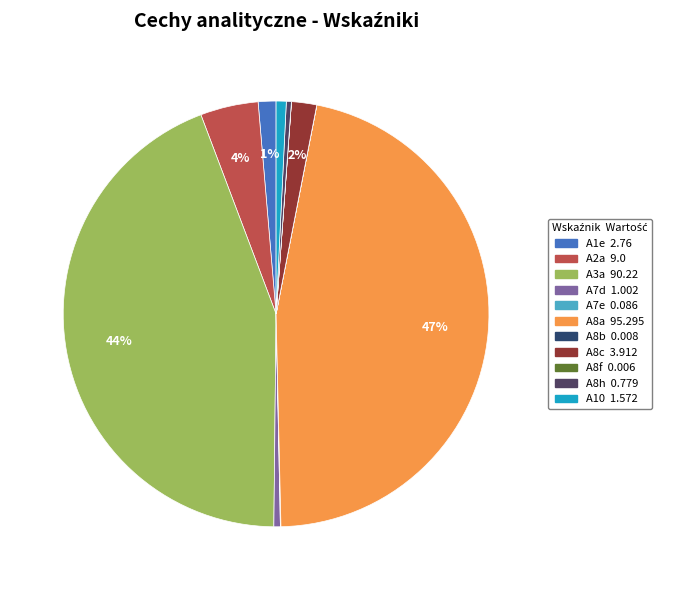

The A8a slice represents 60% of the pie. True or false?

False